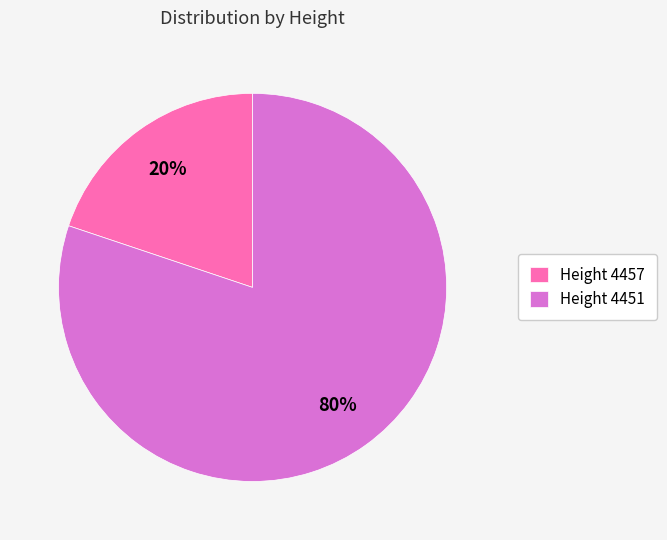

To the nearest percent, what is the difference between the Height 4451 and Height 4457 slice percentages?

60%